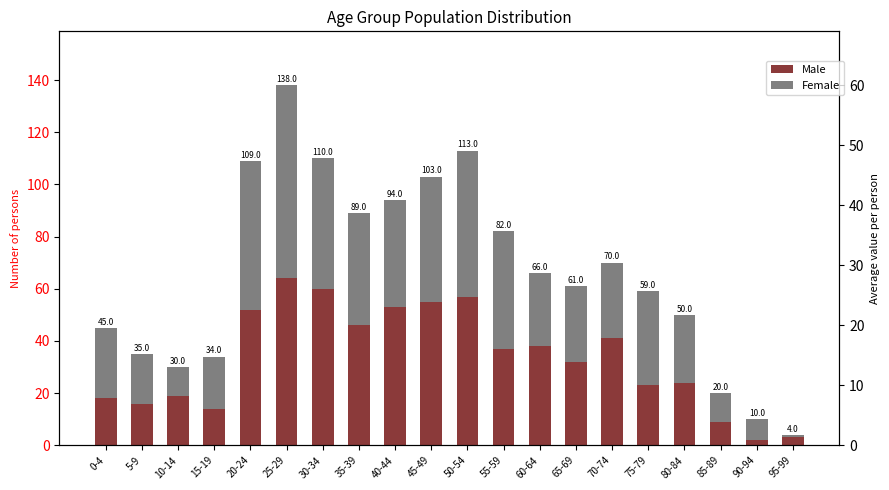

What is the label of the 13th bar from the left?

60-64